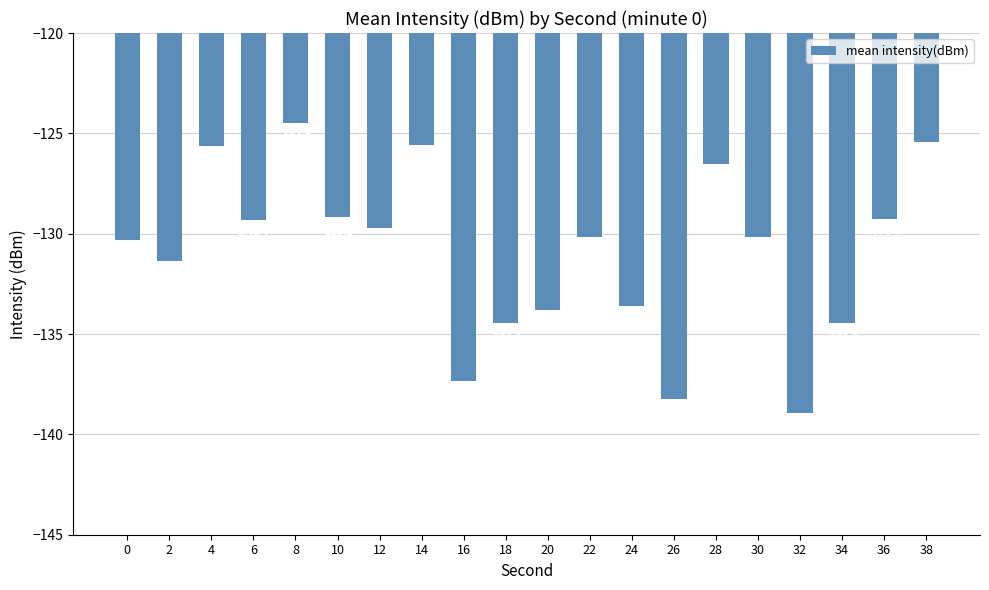

What is the change in value from 16 to 36?

+8.1